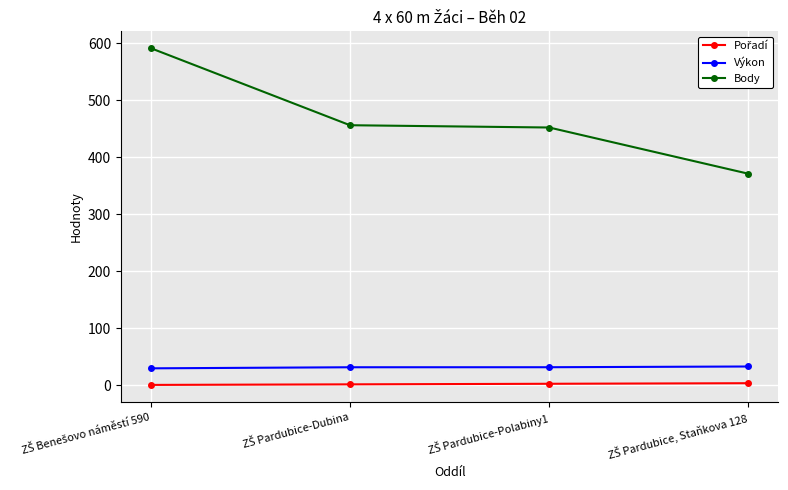

What is the difference between the maximum and minimum values in the Výkon series?

3.2